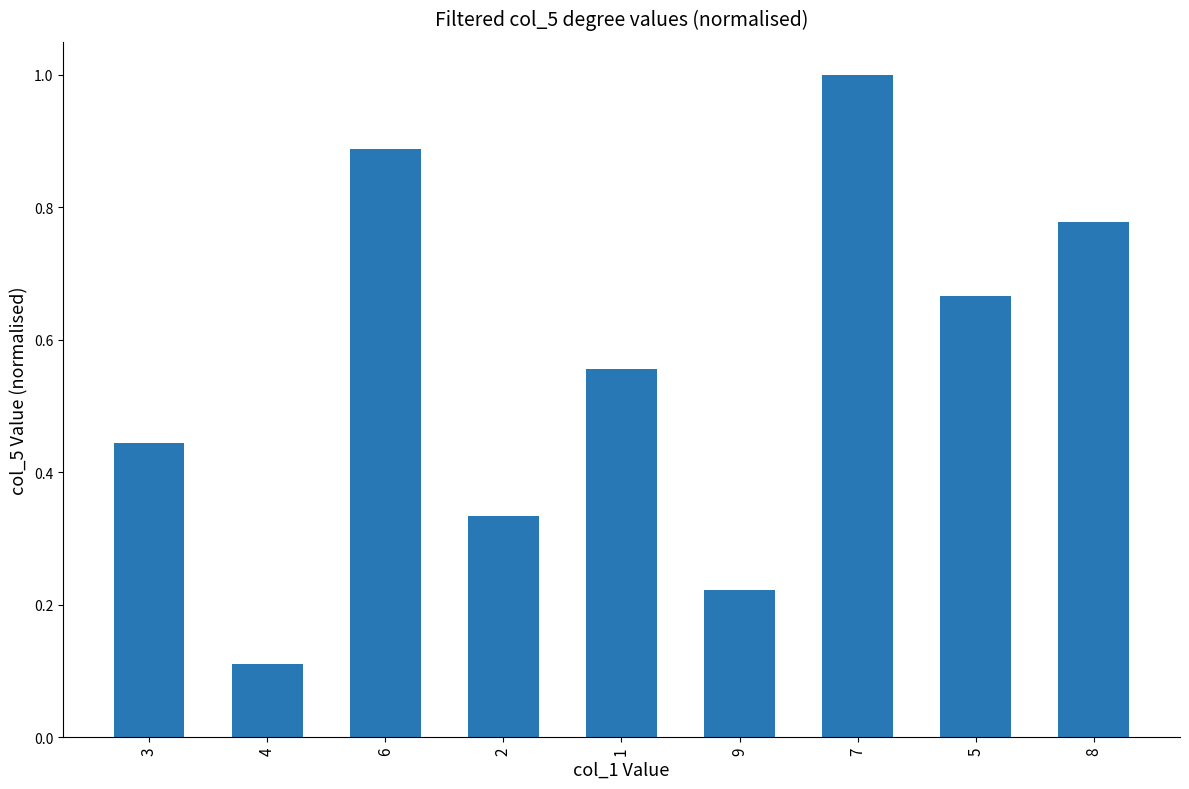

What is the change in value from 9 to 5?

+0.4